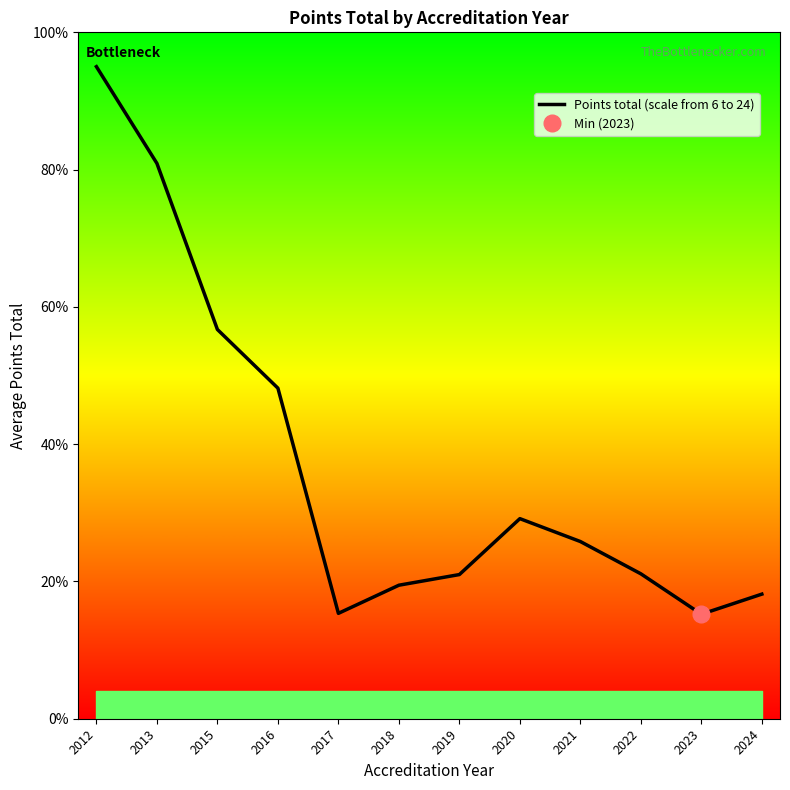

Is this an area chart (filled region under the line)?

No